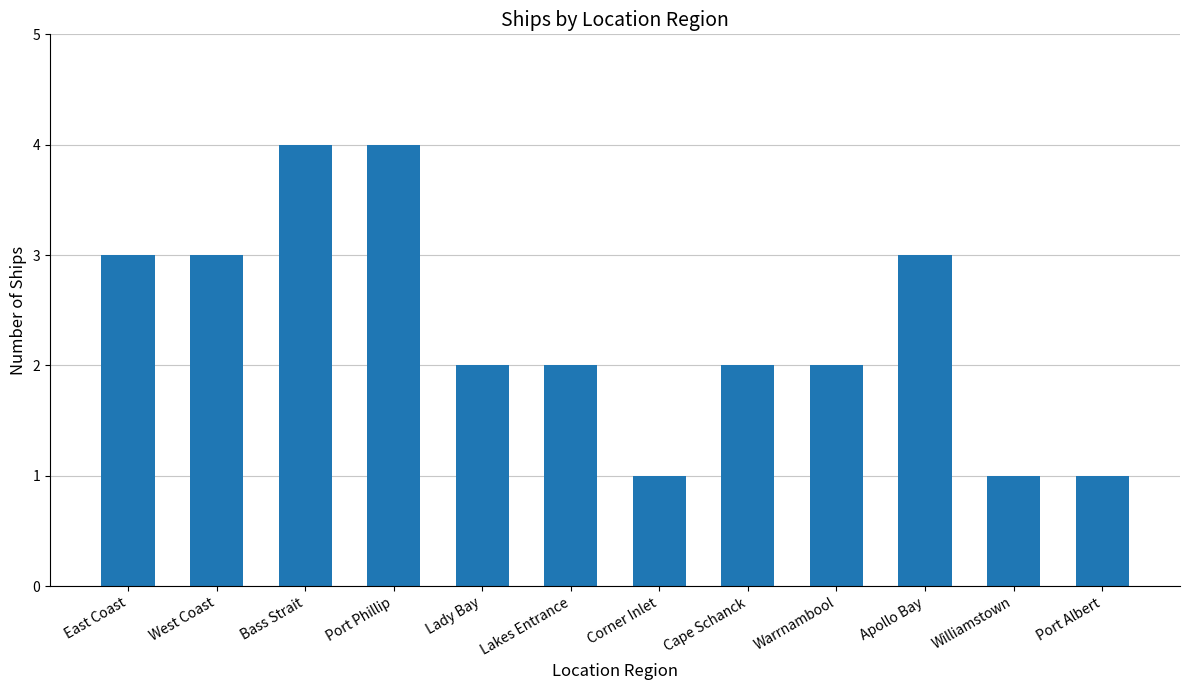

What is the difference between the values at Corner Inlet and Bass Strait?

3